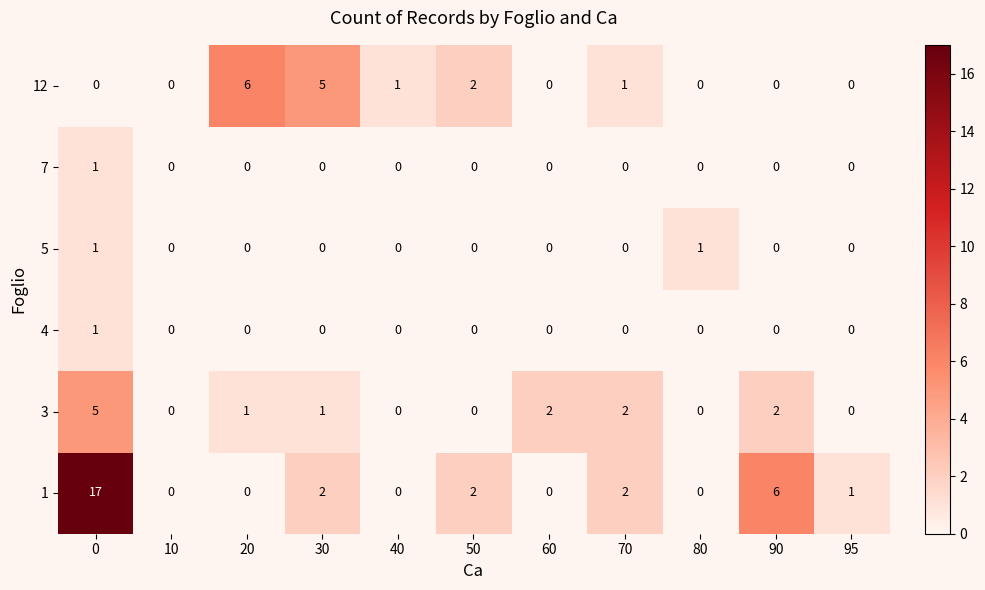

Count the number of categories in the chart.

11